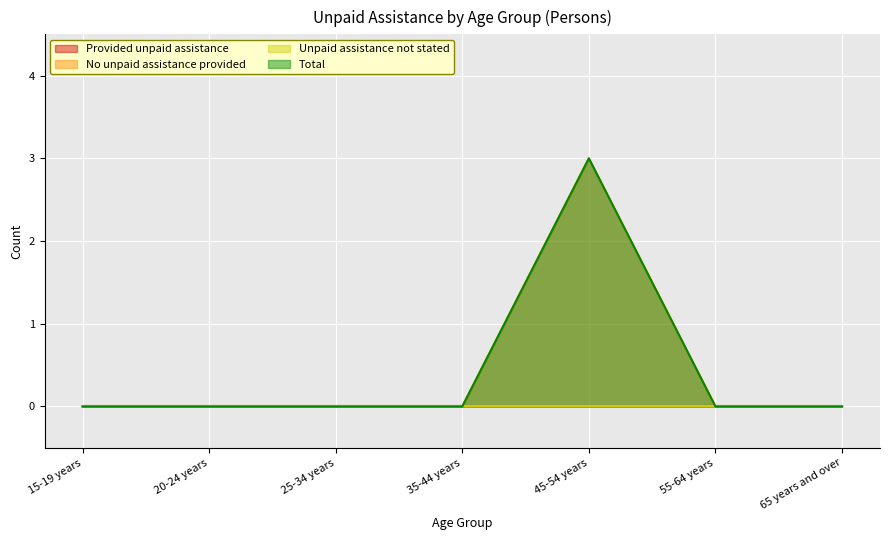

Reading left to right, list all the values displayed in this chart.

No unpaid assistance provided: 15-19 years=0	20-24 years=0	25-34 years=0	35-44 years=0	45-54 years=3	55-64 years=0	65 years and over=0
Total: 15-19 years=0	20-24 years=0	25-34 years=0	35-44 years=0	45-54 years=3	55-64 years=0	65 years and over=0